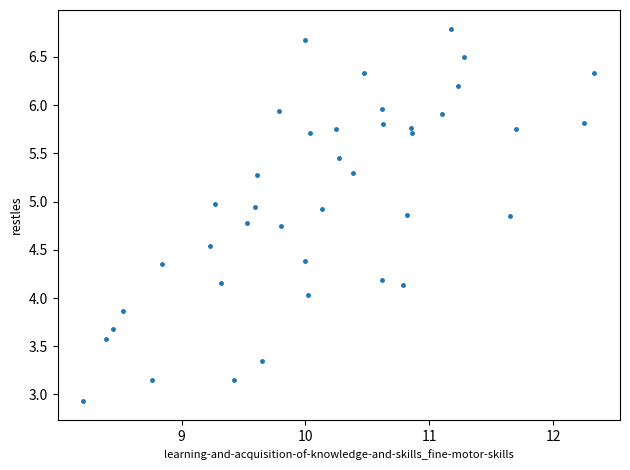

What is the range of Y values (max minus min)?

3.9